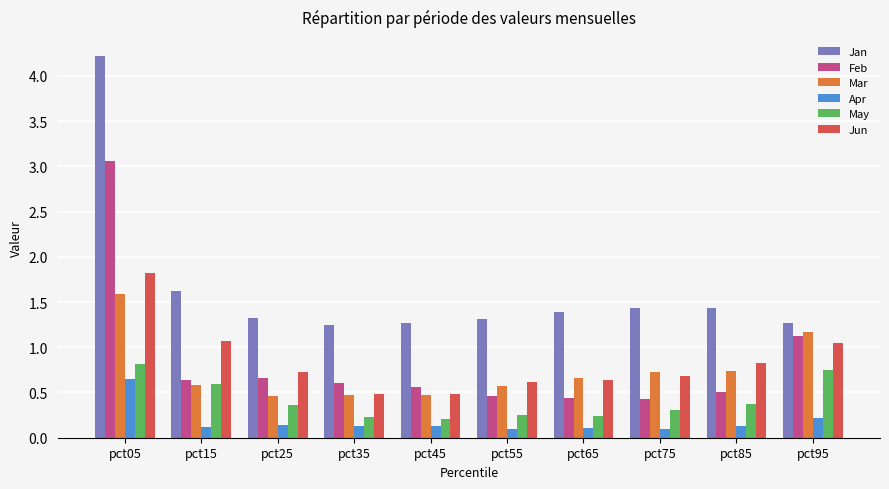

What is the difference between the second highest and minimum values in the Apr series?

0.1